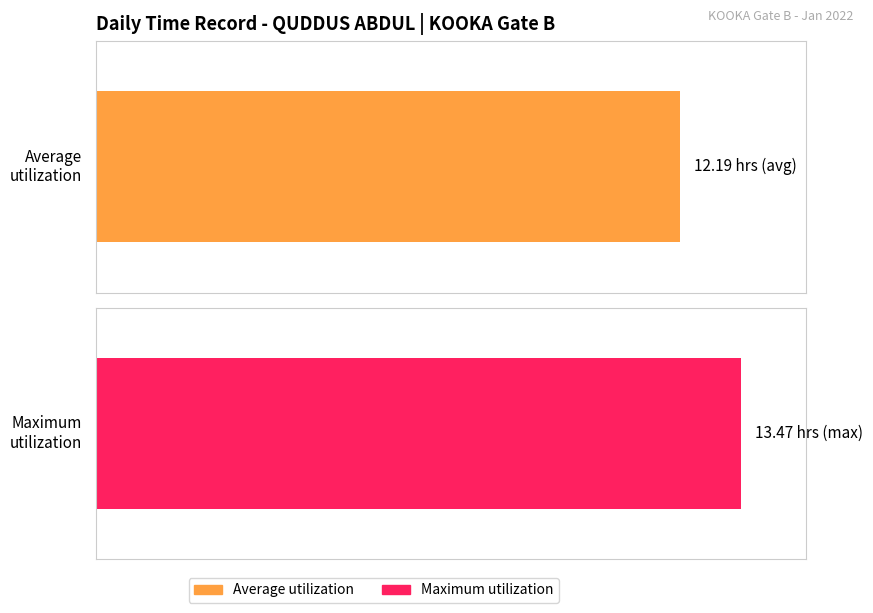

What is the greatest value displayed?

13.5